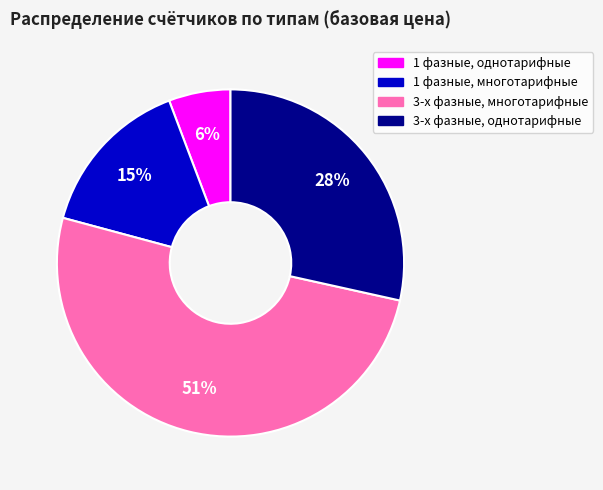

Which has a higher value, 3-х фазные, однотарифные or 3-х фазные, многотарифные?

3-х фазные, многотарифные